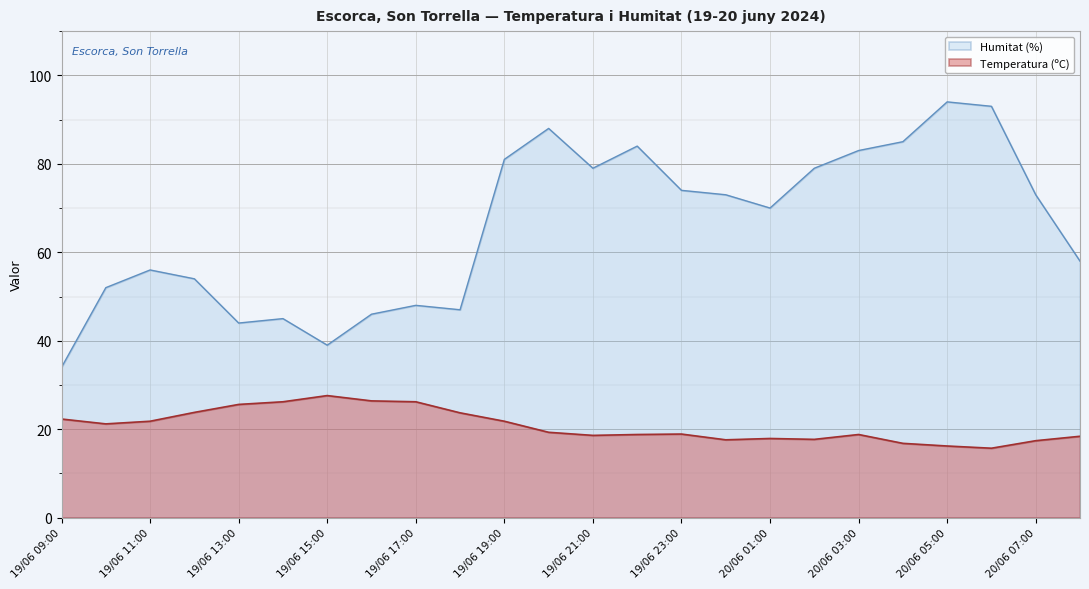

What are all the series names shown in the legend?

Humitat (%), Temperatura (ºC)